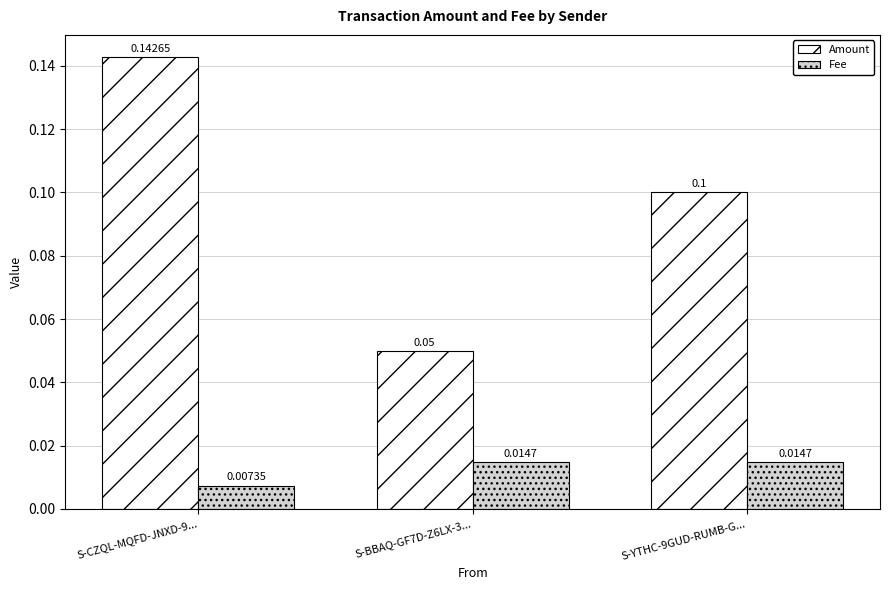

How many bars are there in each group?

2